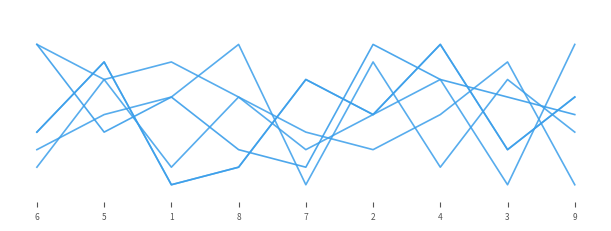

Does the chart display data point markers on the line(s)?

No